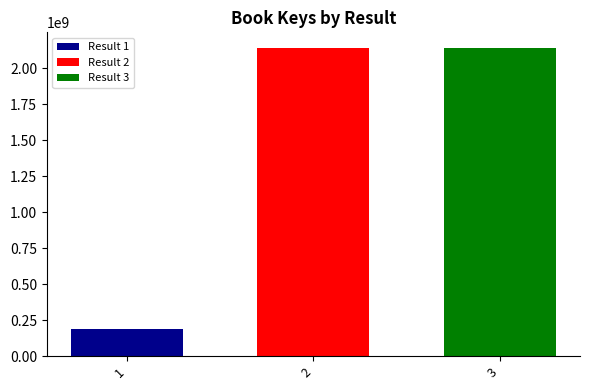

The value of Result 1 at 2 is 285315749. True or false?

False